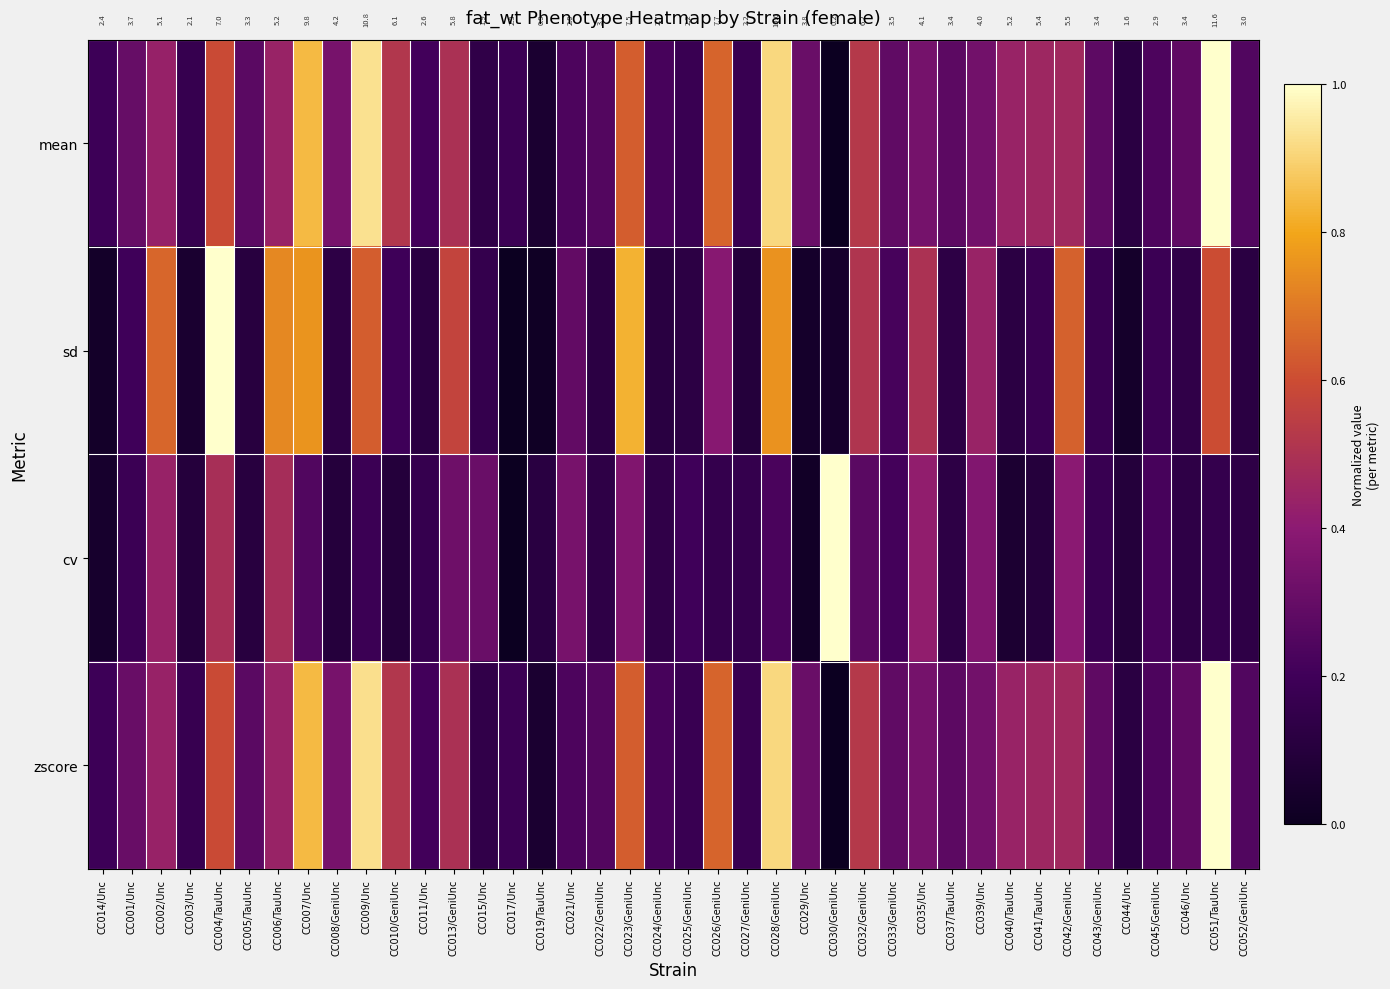

At which category is the sum across all series the highest?

CC028/GeniUnc